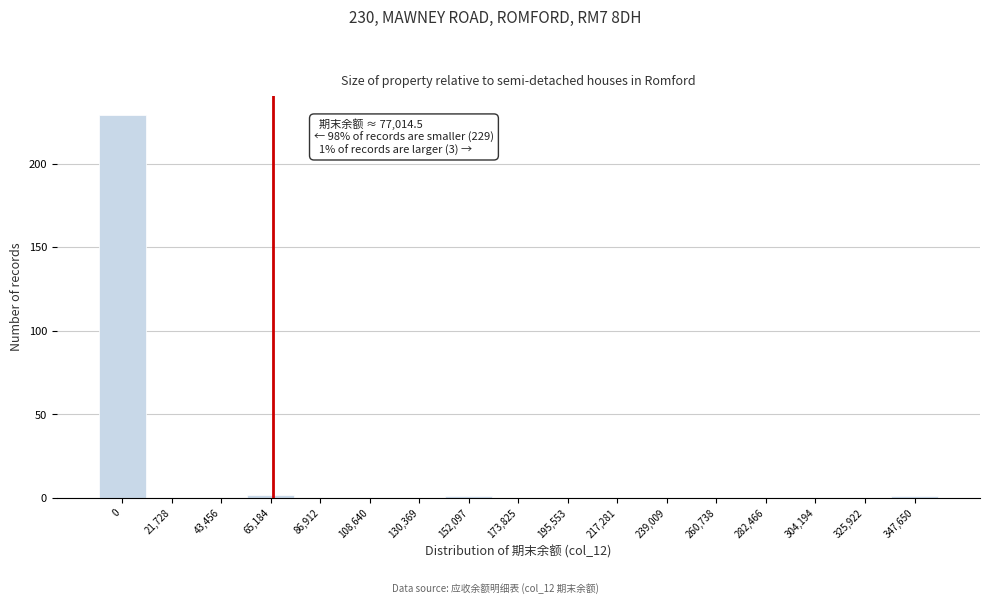

Reading right to left, transcribe all the data shown in this chart.

347,650=1	325,922=0	304,194=0	282,466=0	260,738=0	239,009=0	217,281=0	195,553=0	173,825=0	152,097=1	130,369=0	108,640=0	86,912=0	65,184=2	43,456=0	21,728=0	0=229